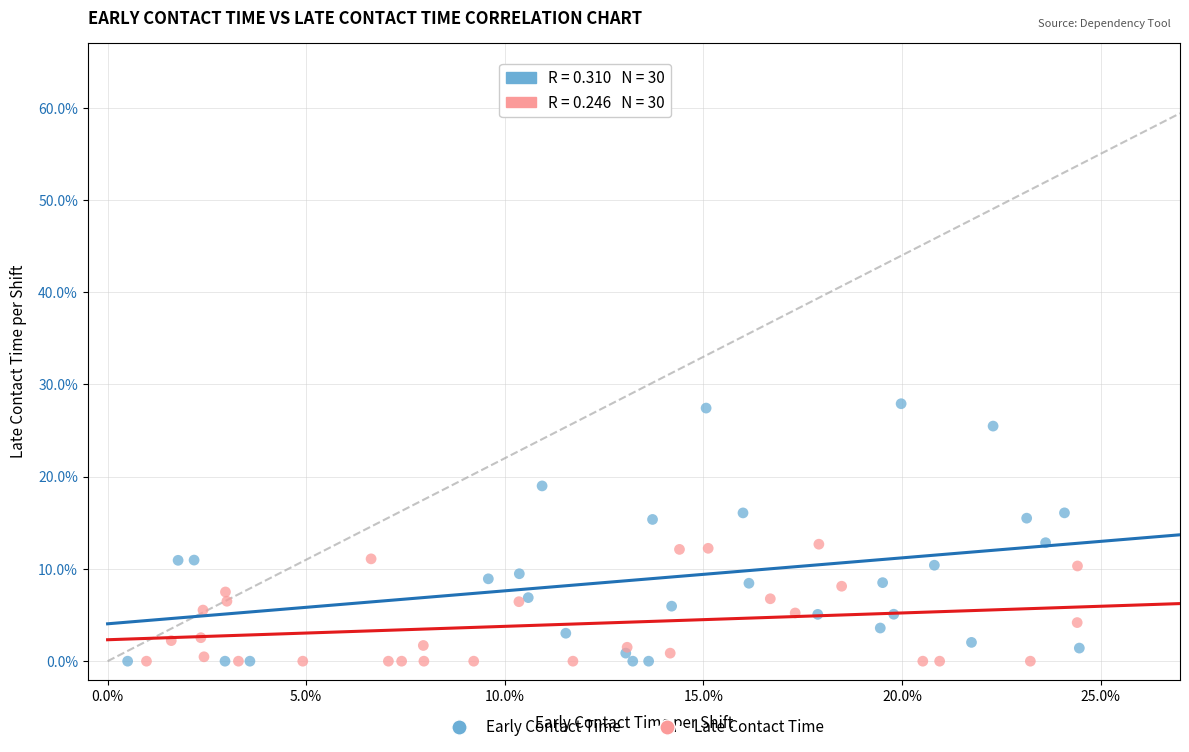

What are all the series names shown in the legend?

Early Contact Time, Late Contact Time